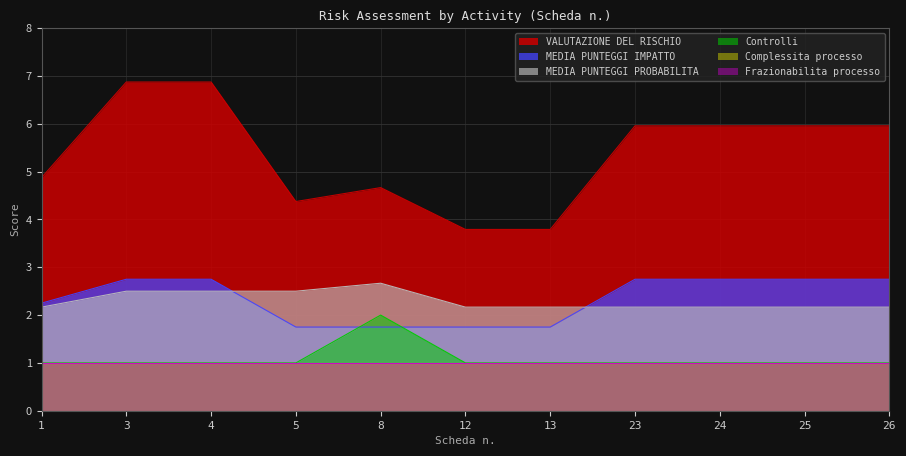

At which label is MEDIA PUNTEGGI PROBABILITA closest to 2?

1